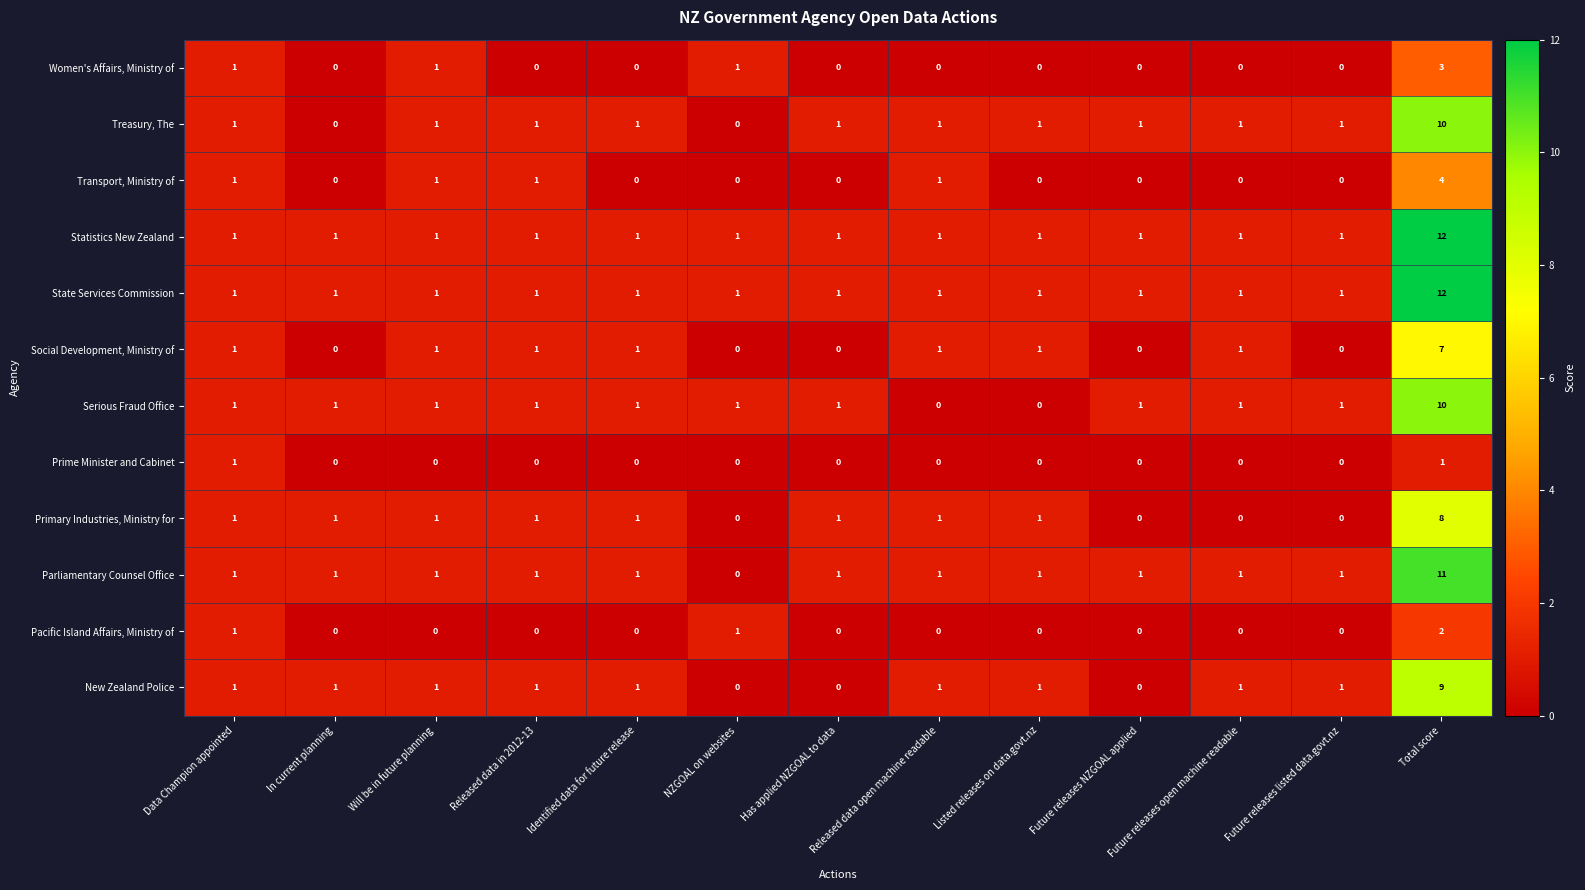

How many series are shown in this chart?

12